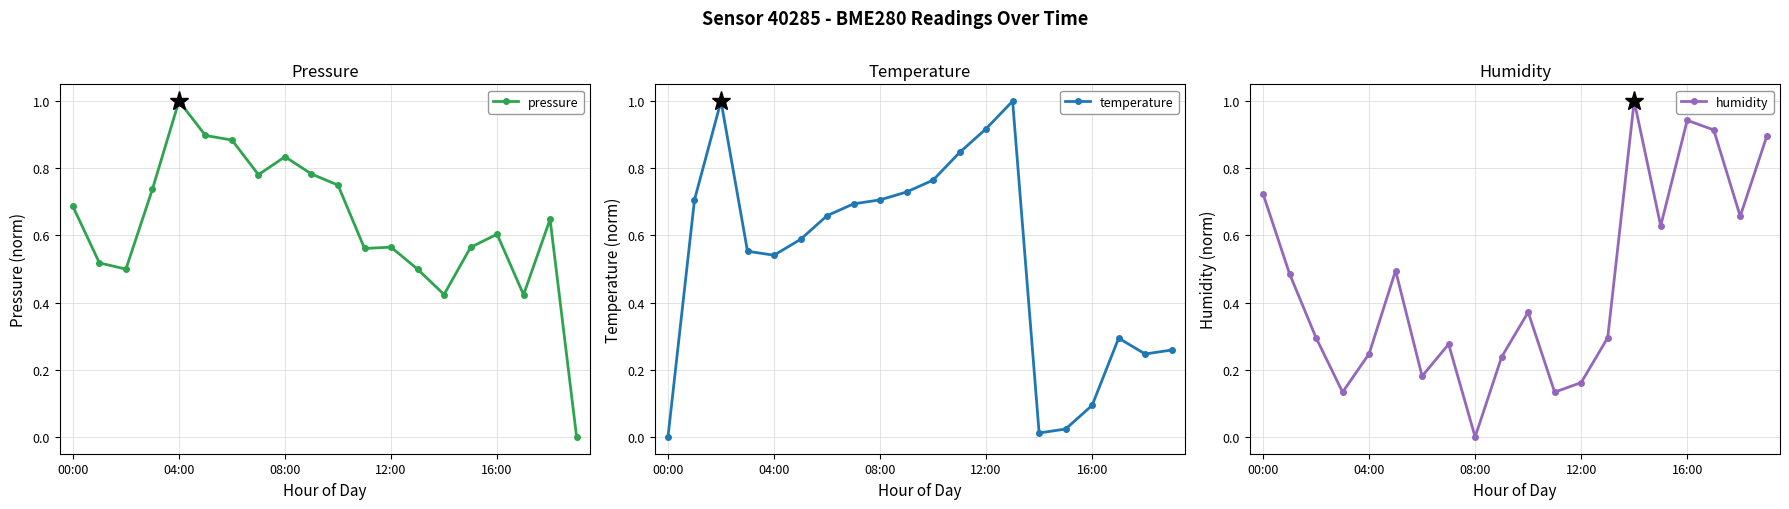

What is the sum of all pressure values?

12.7